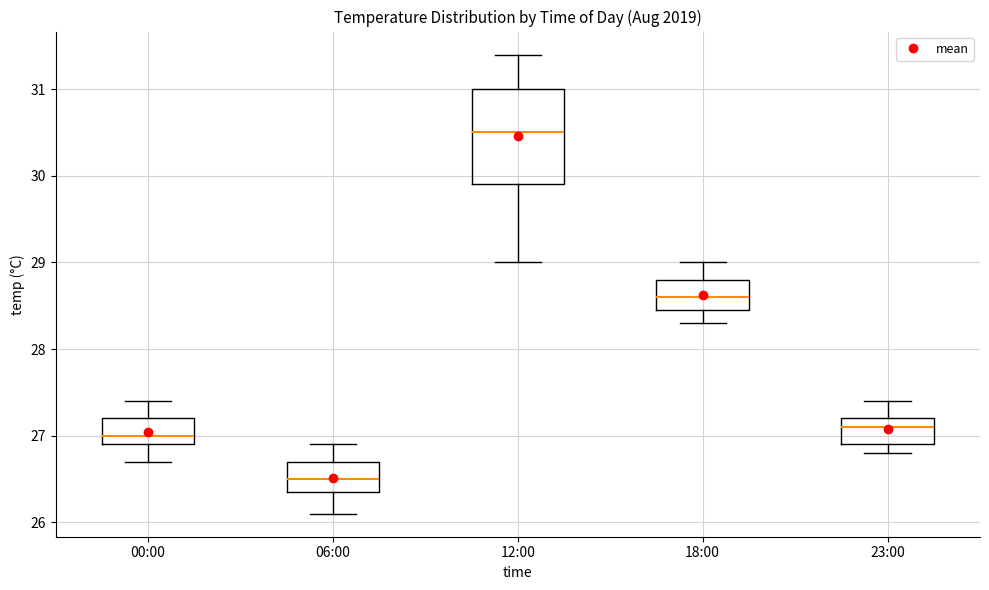

Reading left to right, read every box against the y-axis: the position of its median line, the range the box covers, and the ends of its whiskers. The values are not printed on the chart, so give them approximately, as read against the axis.

00:00: median 27.0, box 26.9 to 27.2, whiskers 26.7 to 27.4
06:00: median 26.5, box 26.4 to 26.7, whiskers 26.1 to 26.9
12:00: median 30.5, box 29.9 to 31.0, whiskers 29.0 to 31.4
18:00: median 28.6, box 28.5 to 28.8, whiskers 28.3 to 29.0
23:00: median 27.1, box 26.9 to 27.2, whiskers 26.8 to 27.4